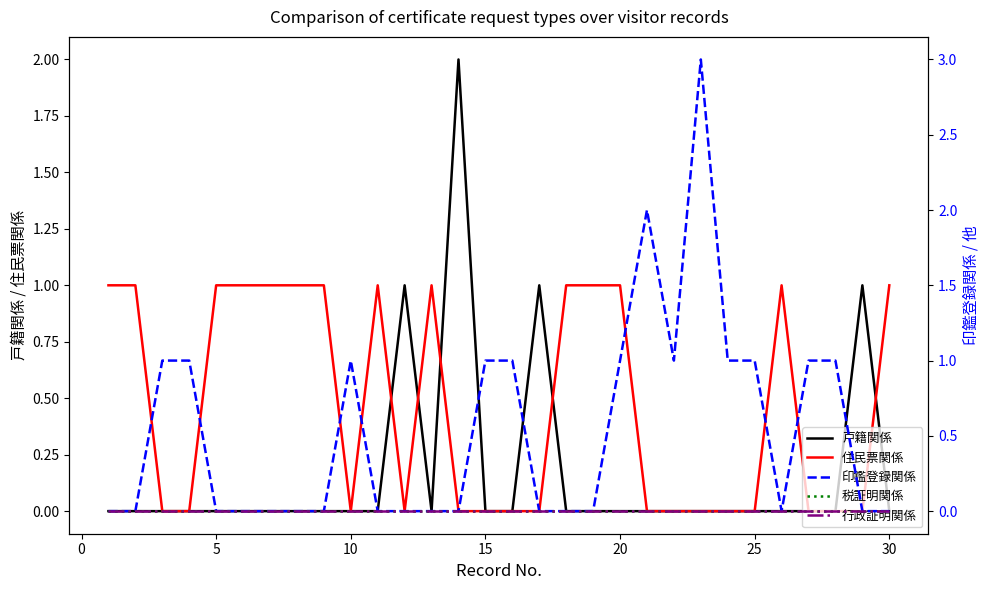

How many values in 戸籍関係 are above zero?

4